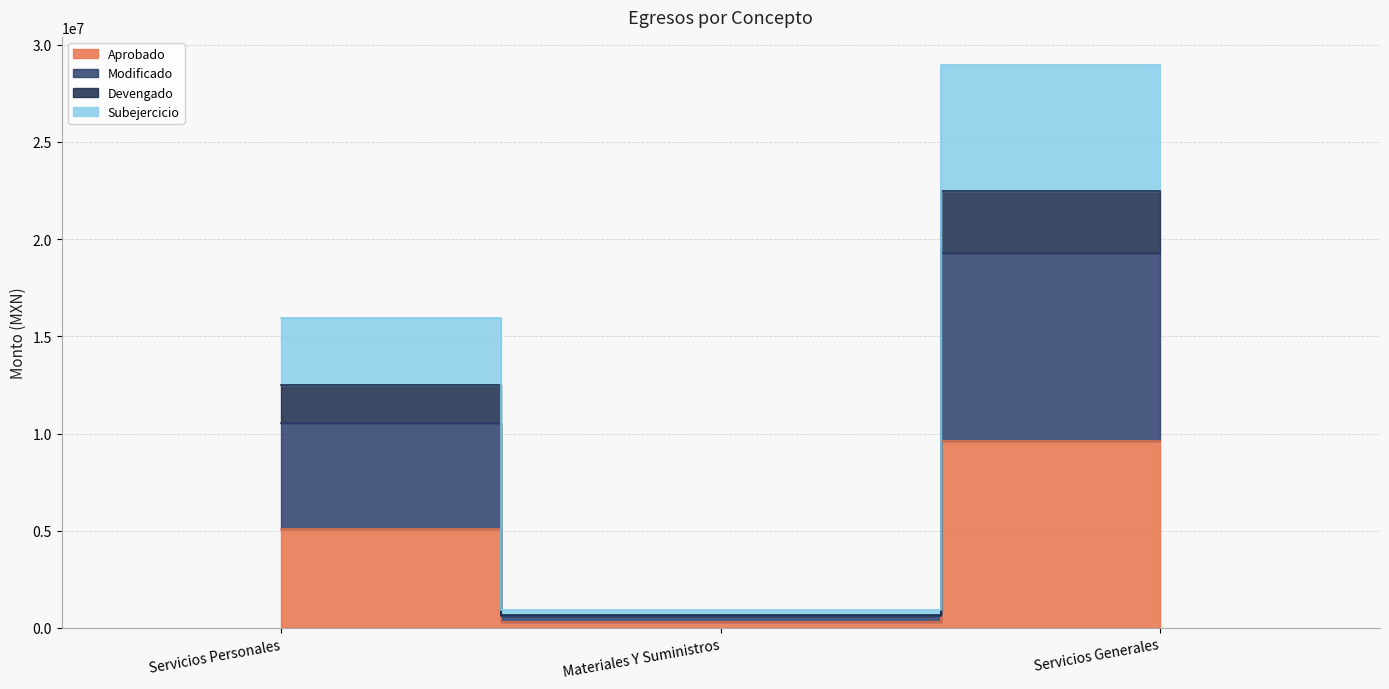

What position from the right is Materiales Y Suministros?

2